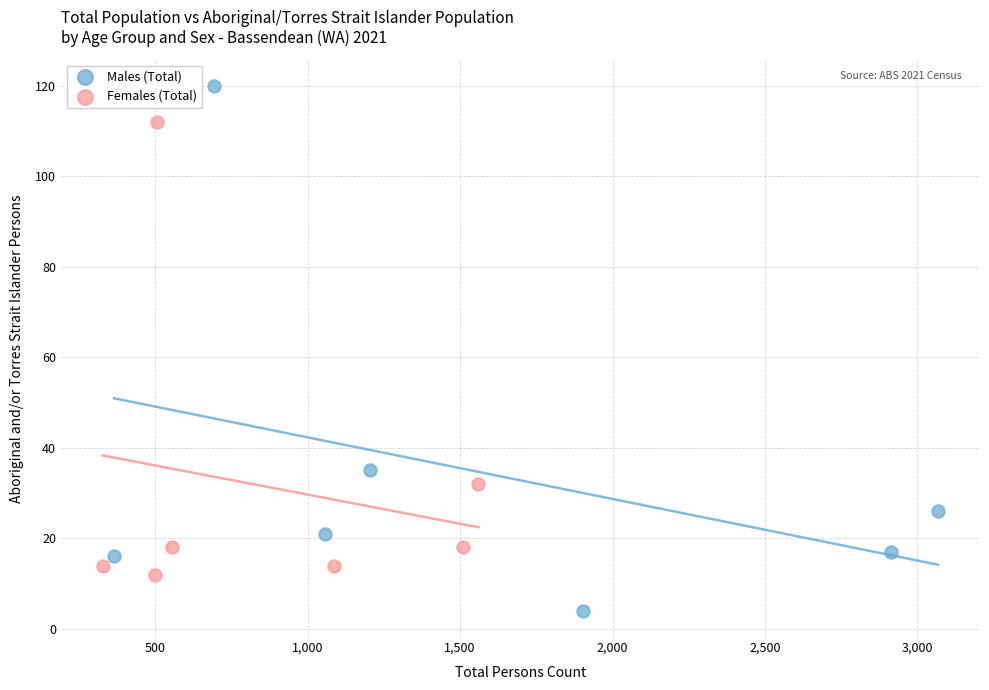

Which series has the largest Y range (max minus min)?

Males (Total)